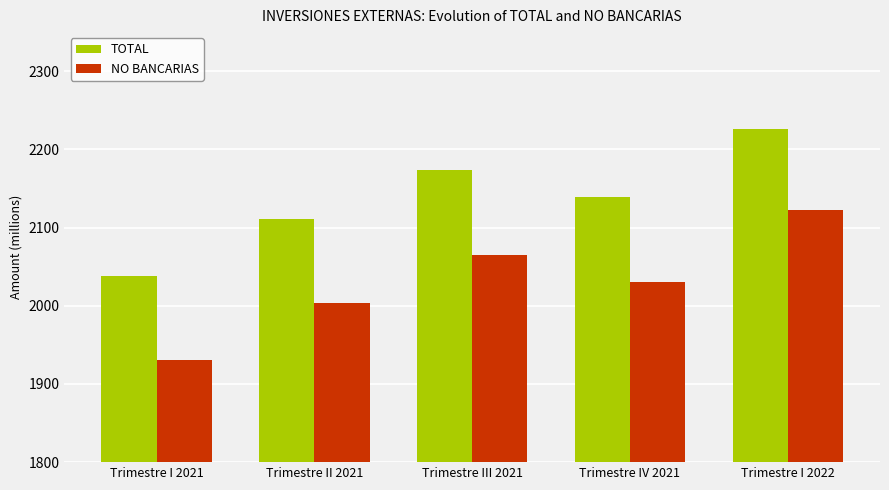

At which label does NO BANCARIAS first exceed 2030?

Trimestre III 2021